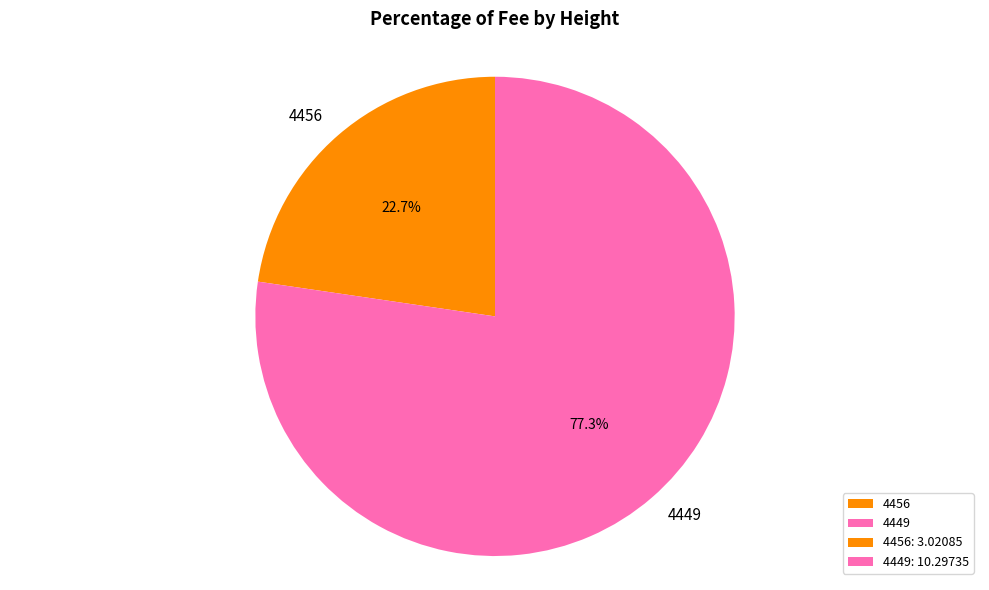

To the nearest percent, what is the average slice percentage?

50%